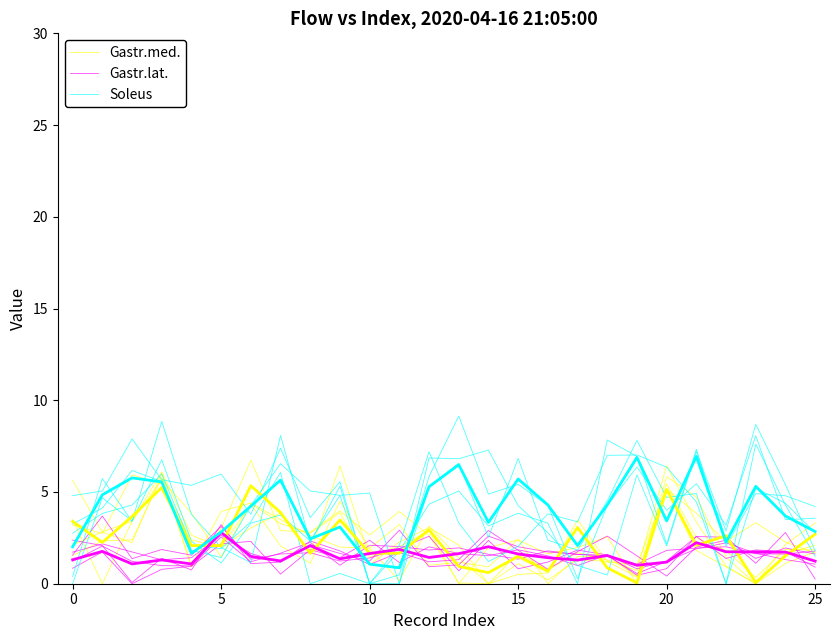

What is the sum of the Gastr.lat. values at 15 and 10?

3.0